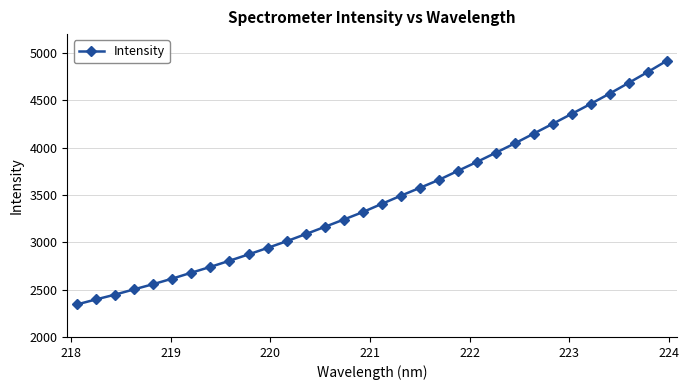

What is the value of the 15th point from the left?

3240.0